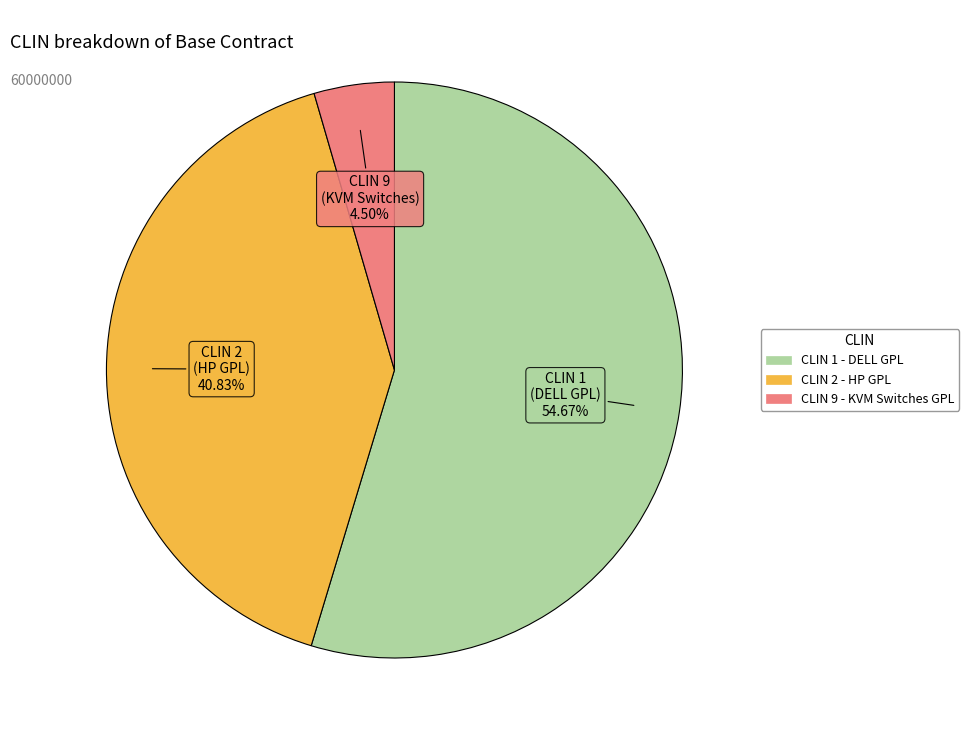

Is the sum of CLIN 9 - KVM Switches GPL and CLIN 2 - HP GPL greater than half?

No